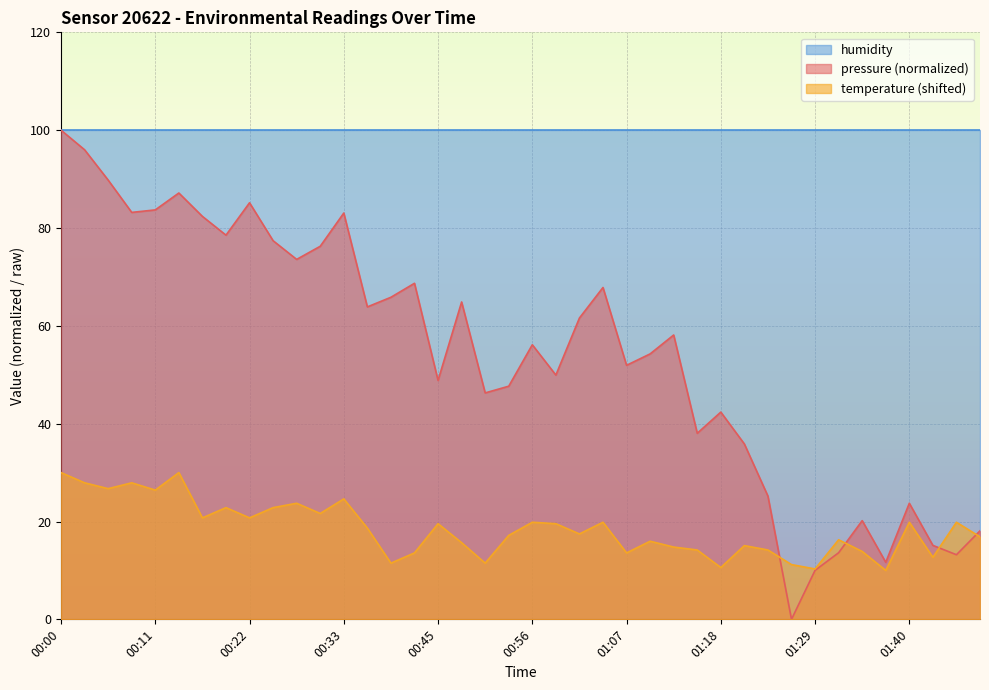

What is the approximate value of pressure at 01:04?

67.8